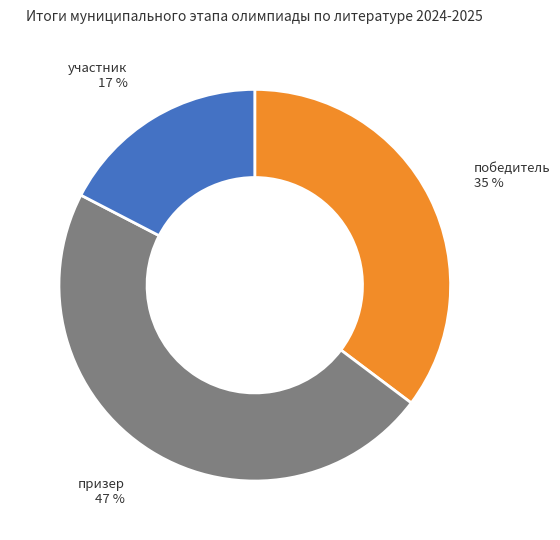

Which slice is the largest?

призер